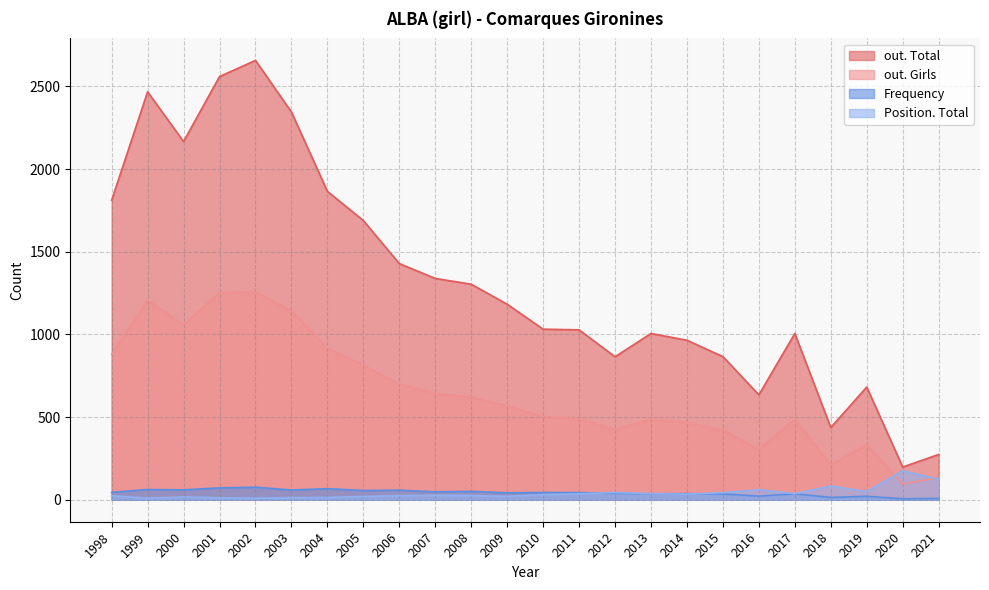

True or false: out. Total and Position. Total cross at least once.

False